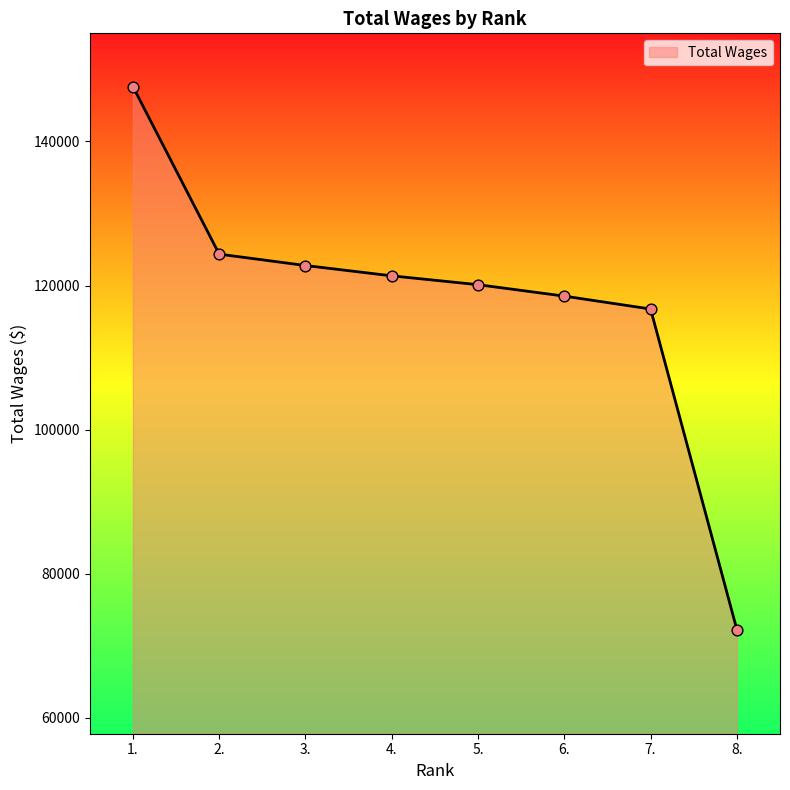

Approximately how many times larger is the value at 8. compared to 1.?

0.5